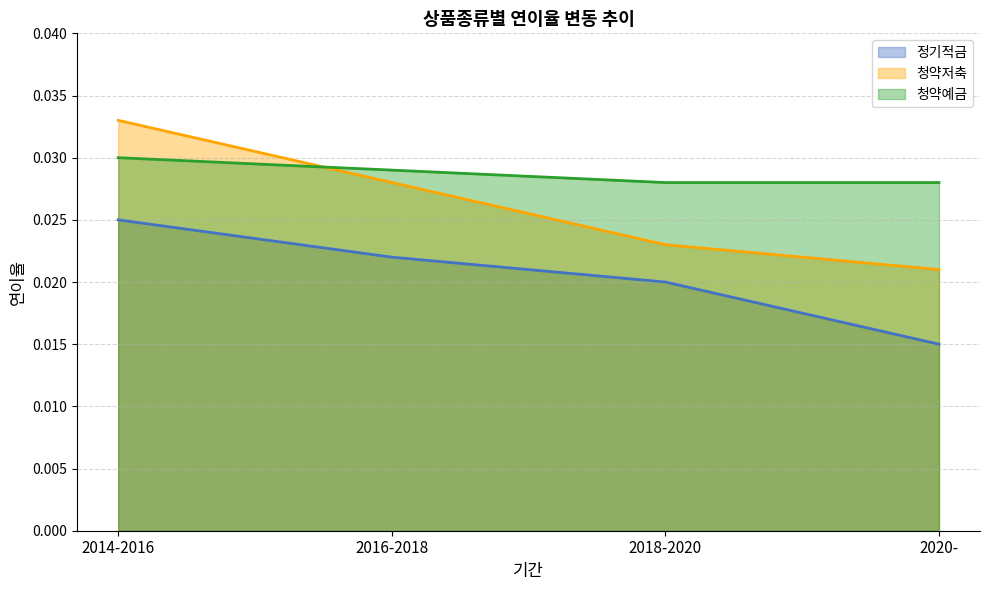

Is it true that 정기적금 equals 0.0 at 2018-2020?

True